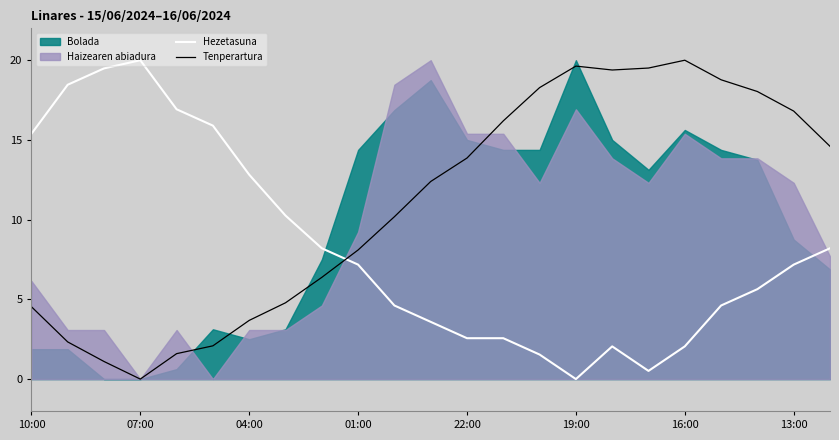

Which series ends up on top after the final intersection of Hezetasuna and Tenperartura?

Tenperartura